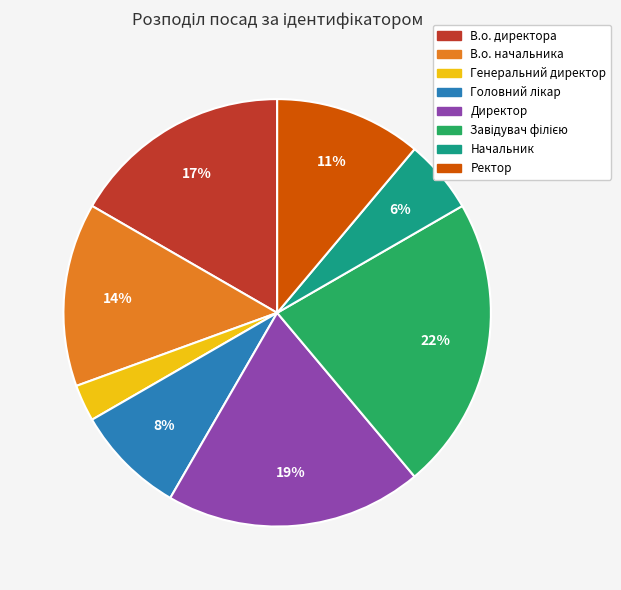

Which slice is the smallest?

Генеральний директор